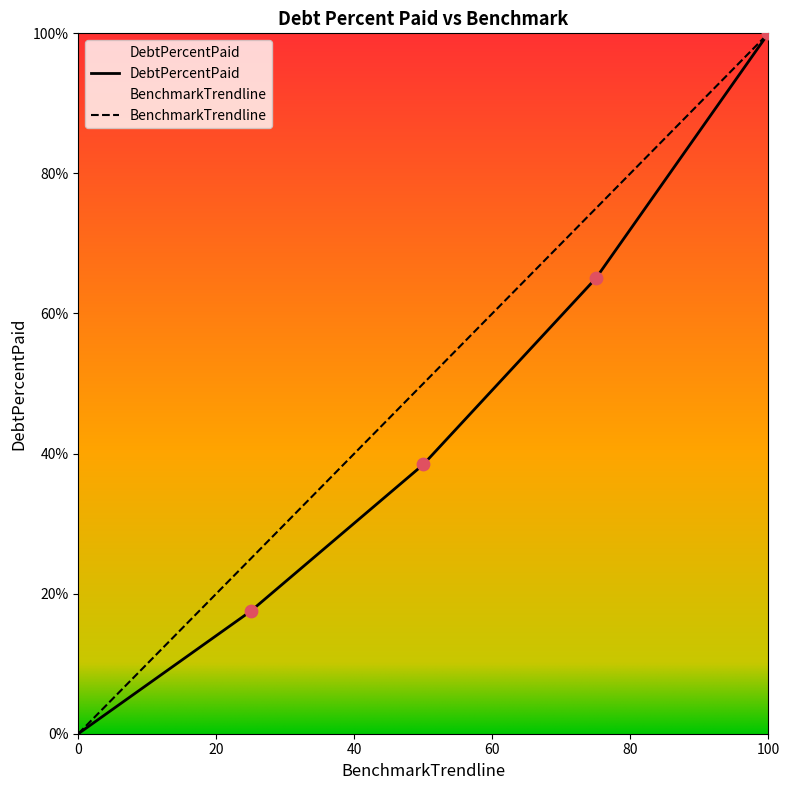

Which series has the largest total across all categories?

BenchmarkTrendline